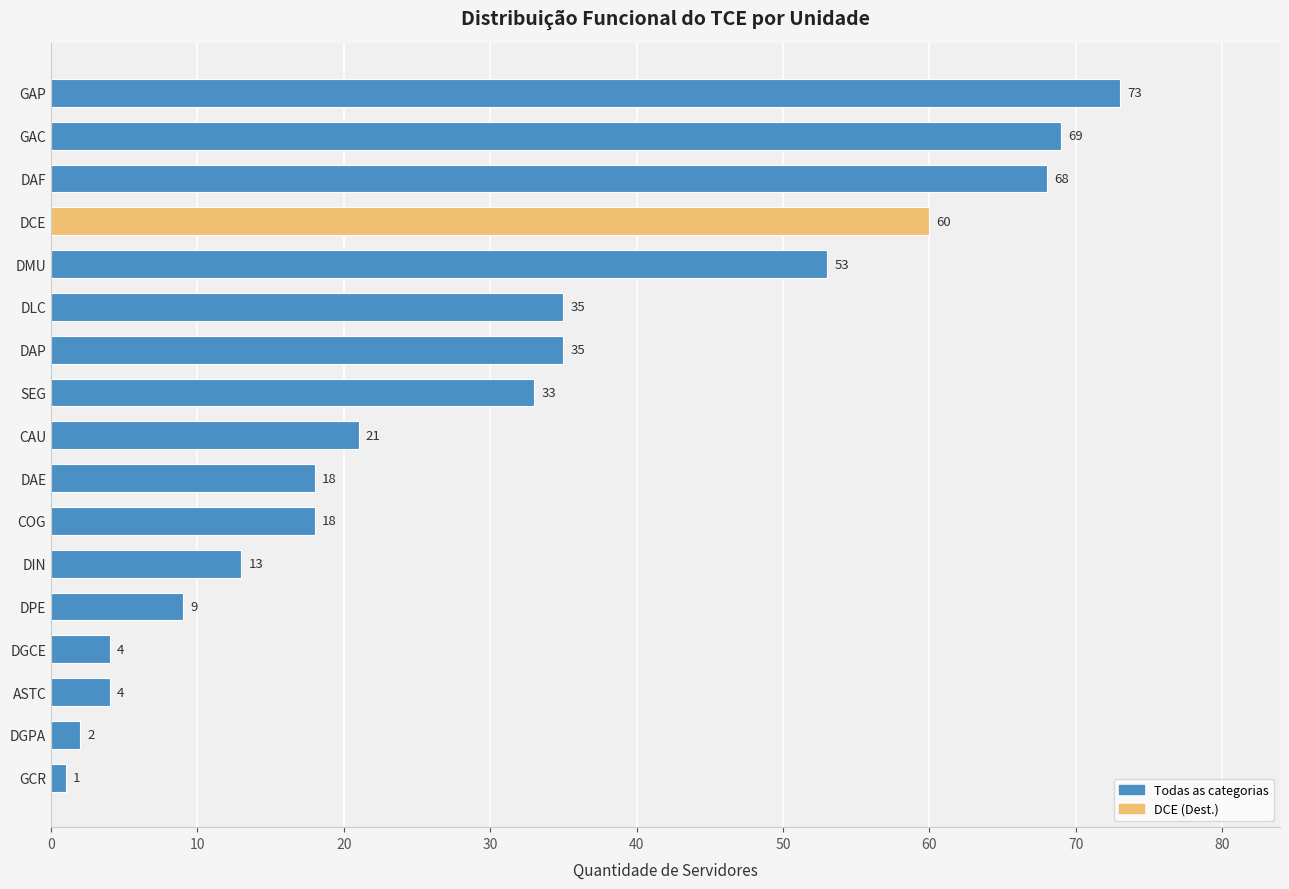

What is the difference between the maximum and second lowest values?

71